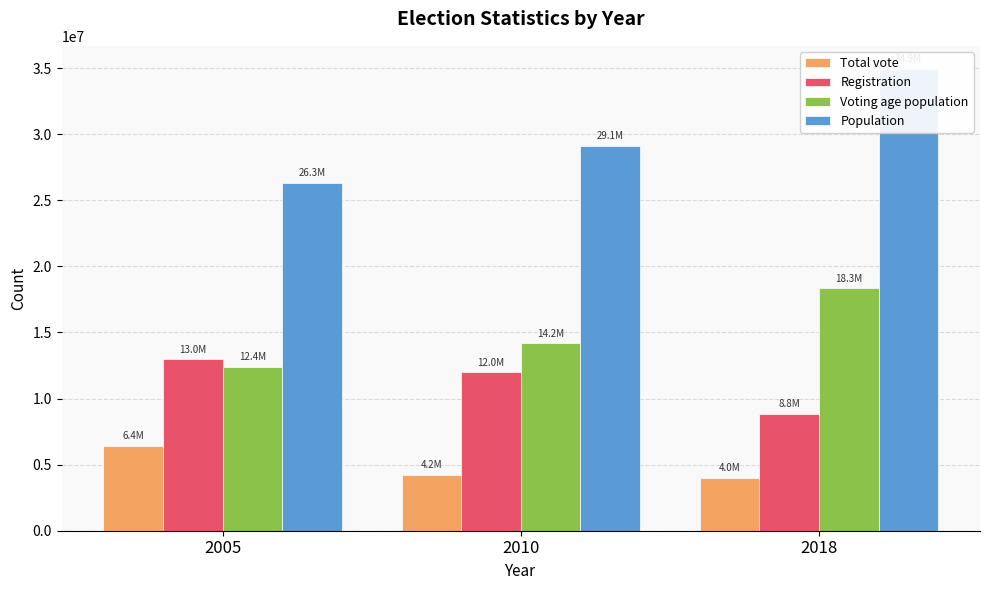

The Registration series shows 15281196 at 2018. True or false?

False